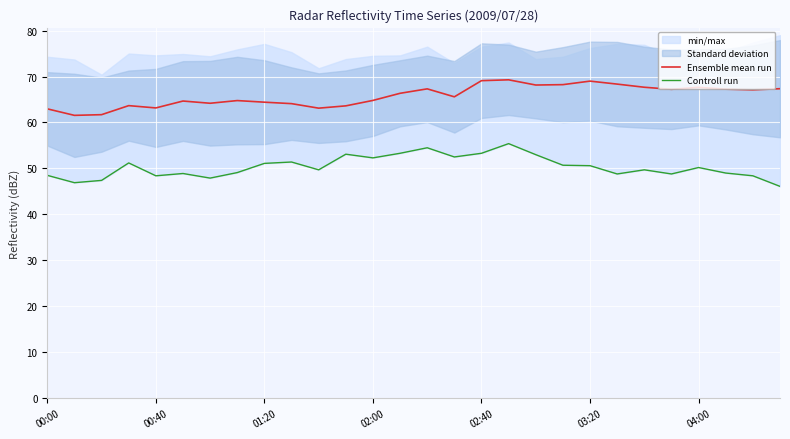

True or false: Ensemble mean run and Controll run cross at least once.

False